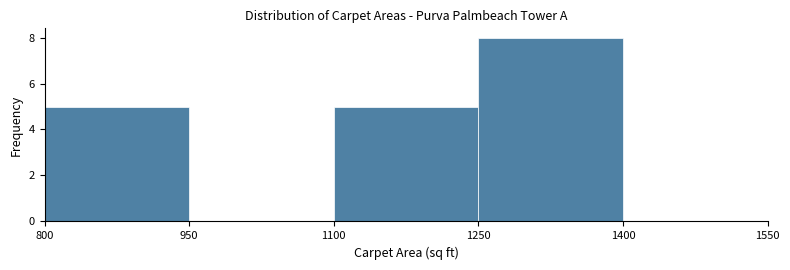

How tall is the bar that spans 1100 to 1250 on the x-axis? The values are not printed on the chart, so give them approximately, as read against the axis.

5